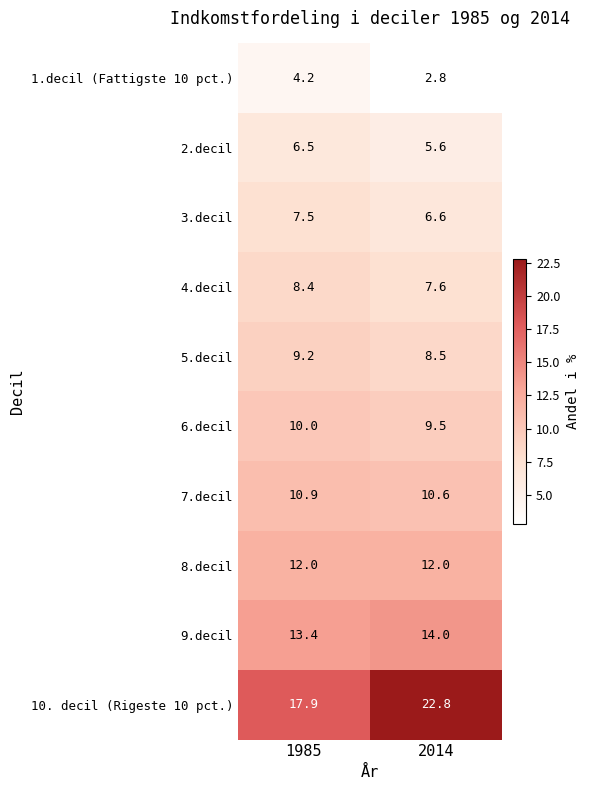

List the series in order of their peak value, lowest first.

1.decil (Fattigste 10 pct.), 2.decil, 3.decil, 4.decil, 5.decil, 6.decil, 7.decil, 8.decil, 9.decil, 10. decil (Rigeste 10 pct.)